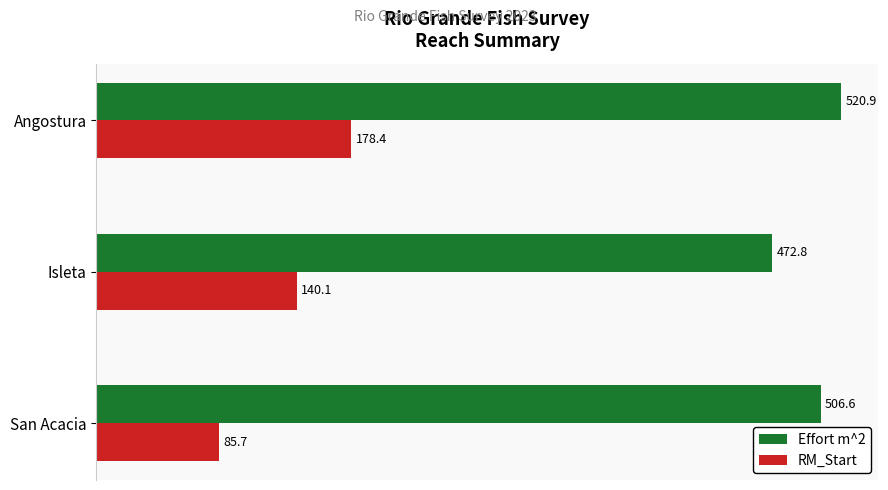

At how many categories does at least one series exceed 206?

3